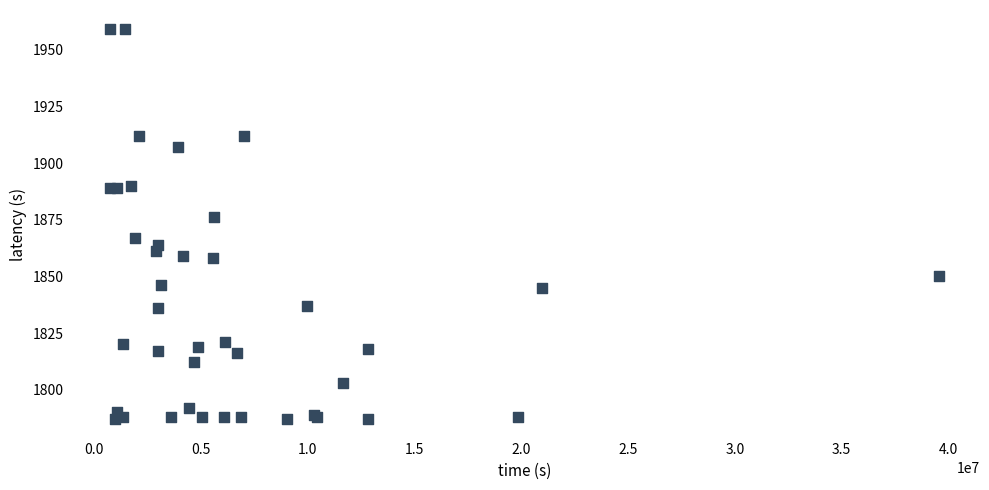

What Y value in the scatter plot is closest to 1873?

1876